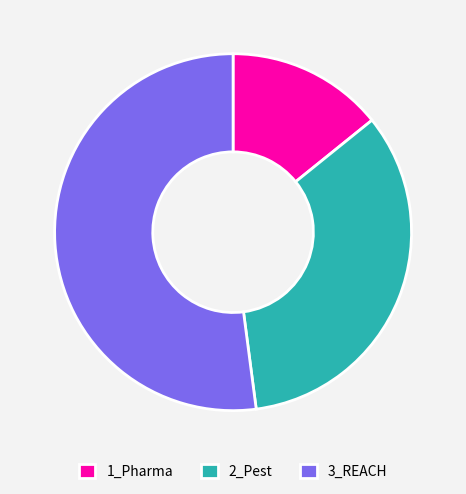

The 1_Pharma slice represents 14% of the pie. True or false?

True